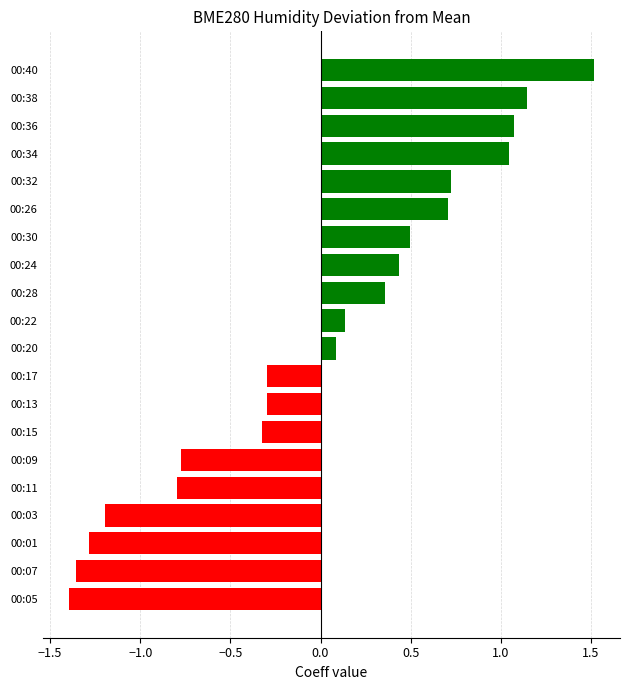

What is the greatest value displayed?

1.5